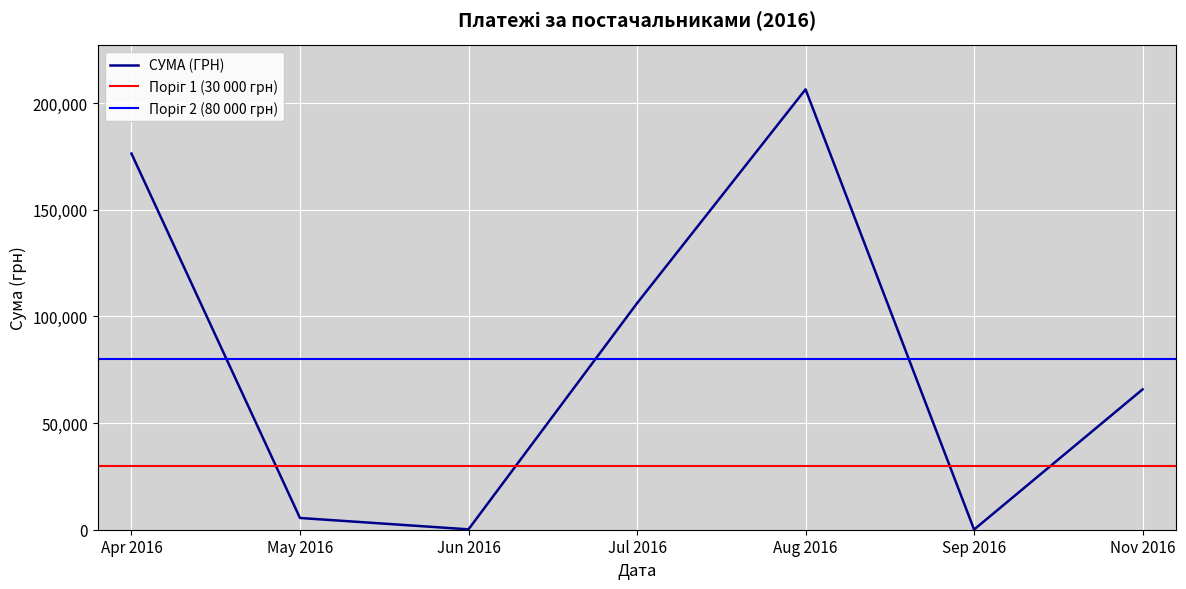

At which label is СУМА (ГРН) closest to 103253?

Jul 2016